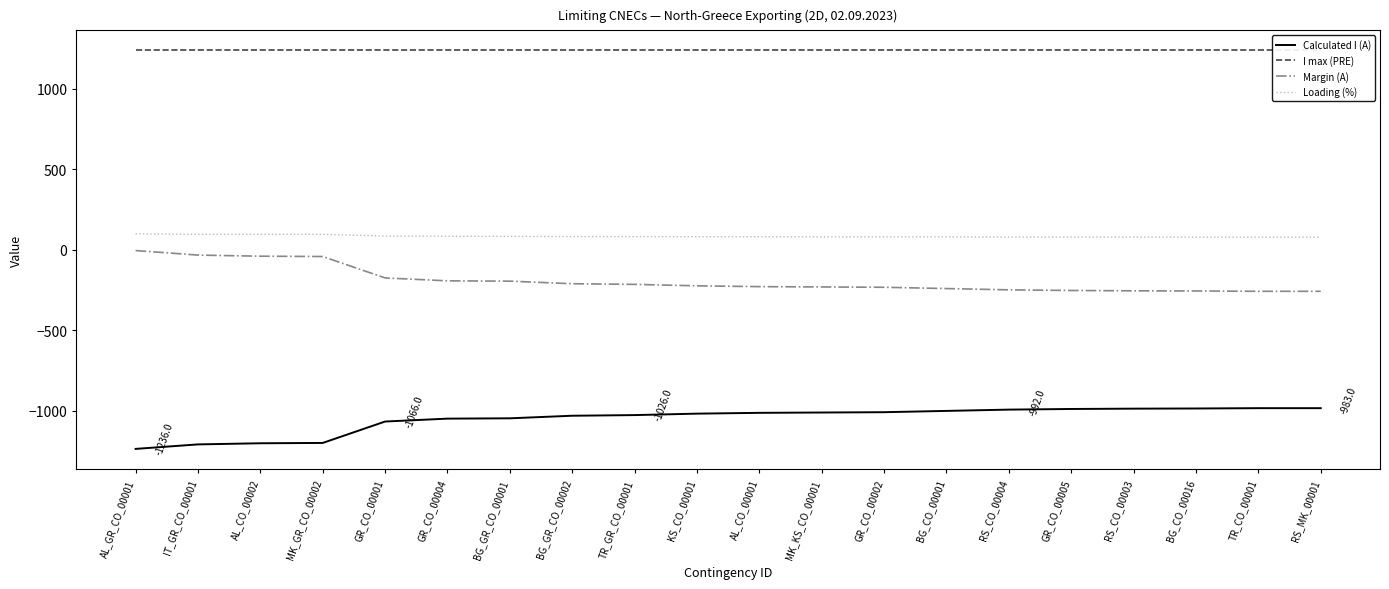

At which label is Calculated I (A) closest to -1109?

GR_CO_00001